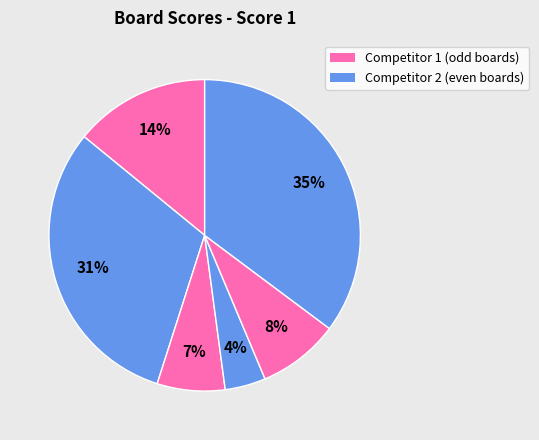

Is there any slice that represents more than half of the pie?

No